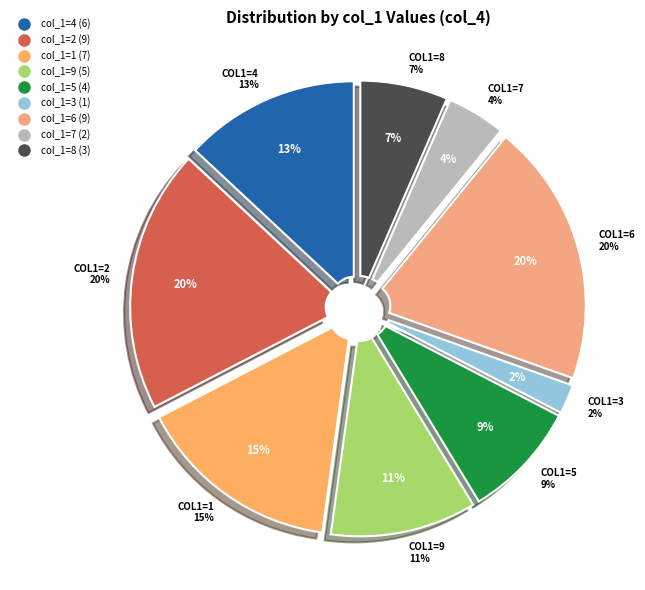

The 8 slice represents 7% of the pie. True or false?

True